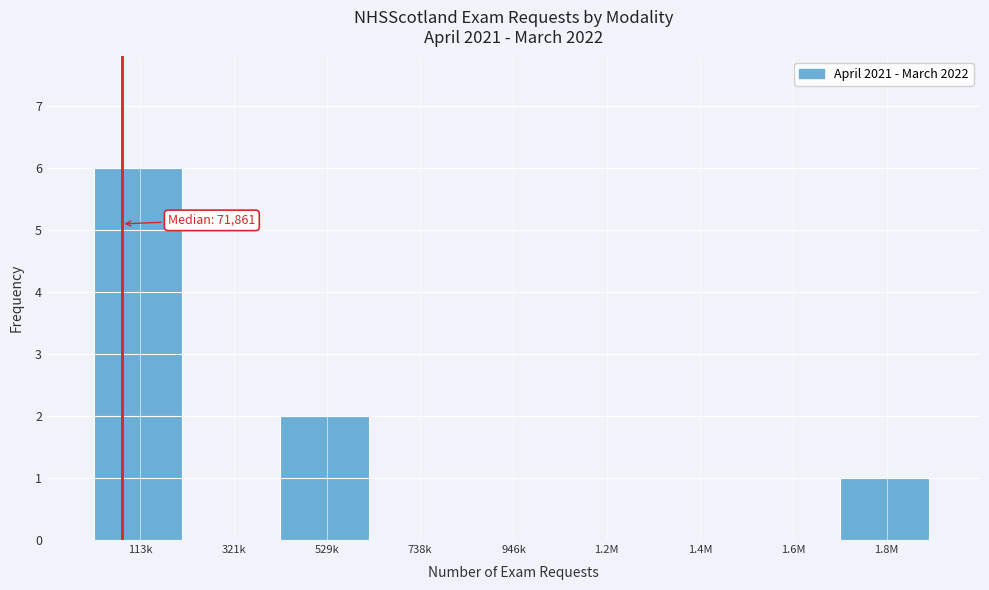

Reading right to left, list all the values displayed in this chart.

1.8M=1	1.6M=0	1.4M=0	1.2M=0	946k=0	738k=0	529k=2	321k=0	113k=6